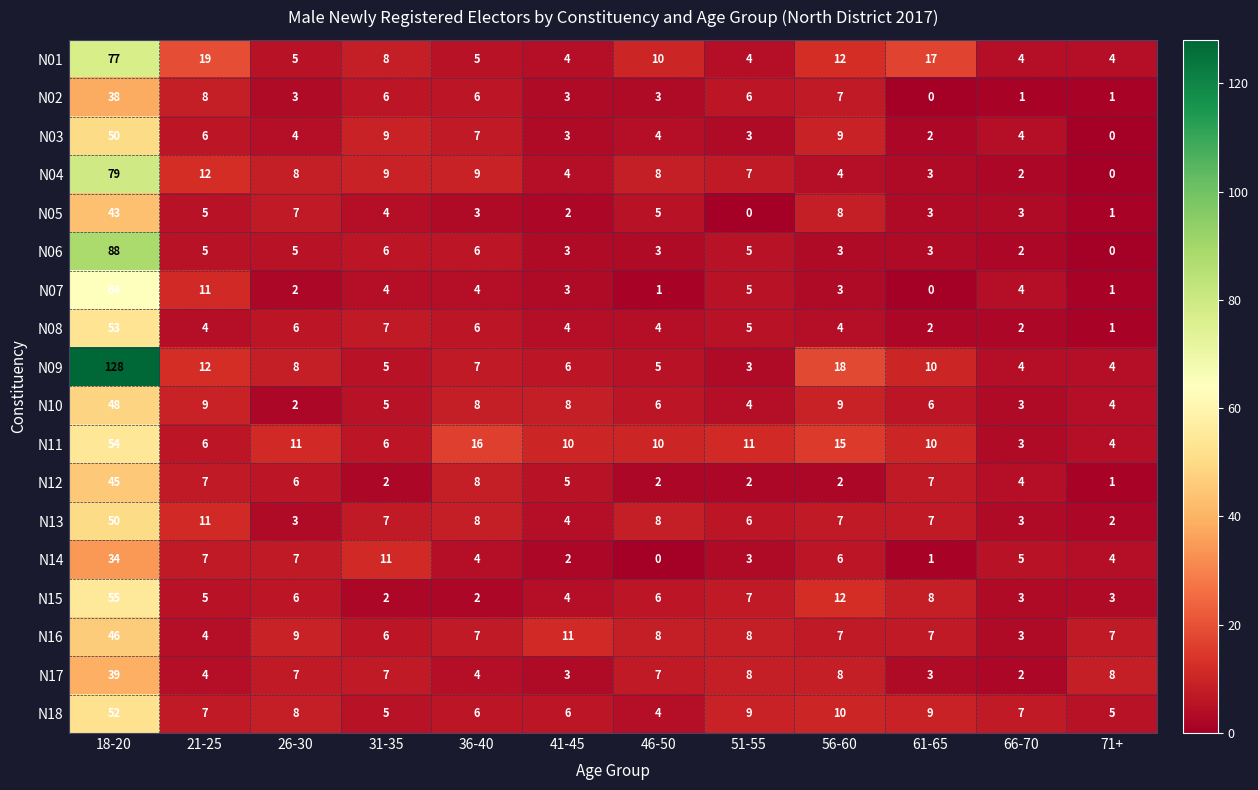

At which category is the sum across all series the highest?

18-20